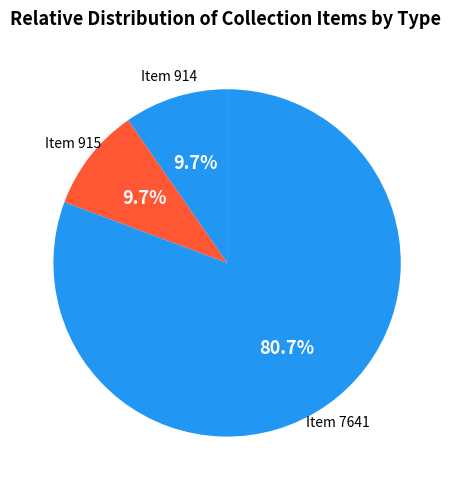

What is the largest slice in the pie chart?

Item 7641